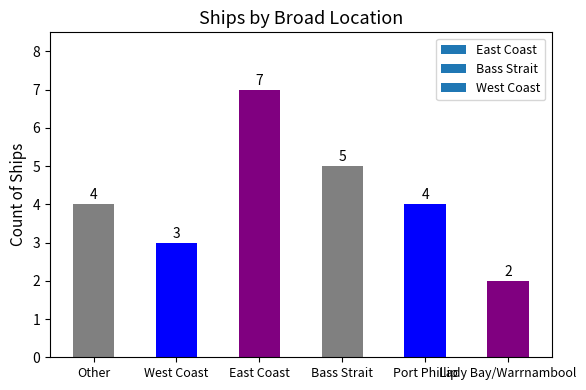

Which category has the lowest value across all series?

Lady Bay/Warrnambool